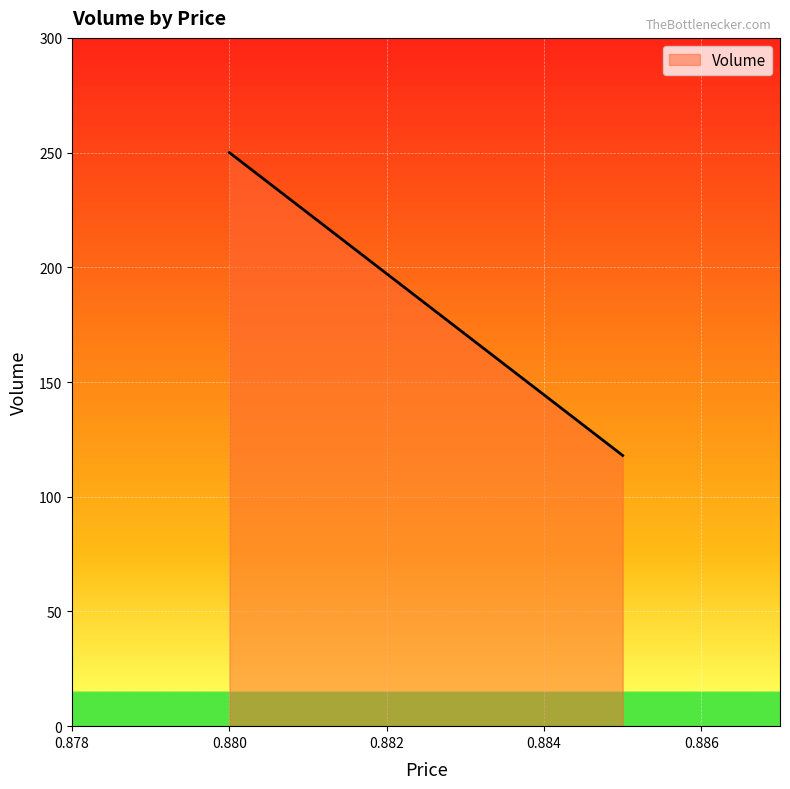

Count the values in the range 118 to 250.

2